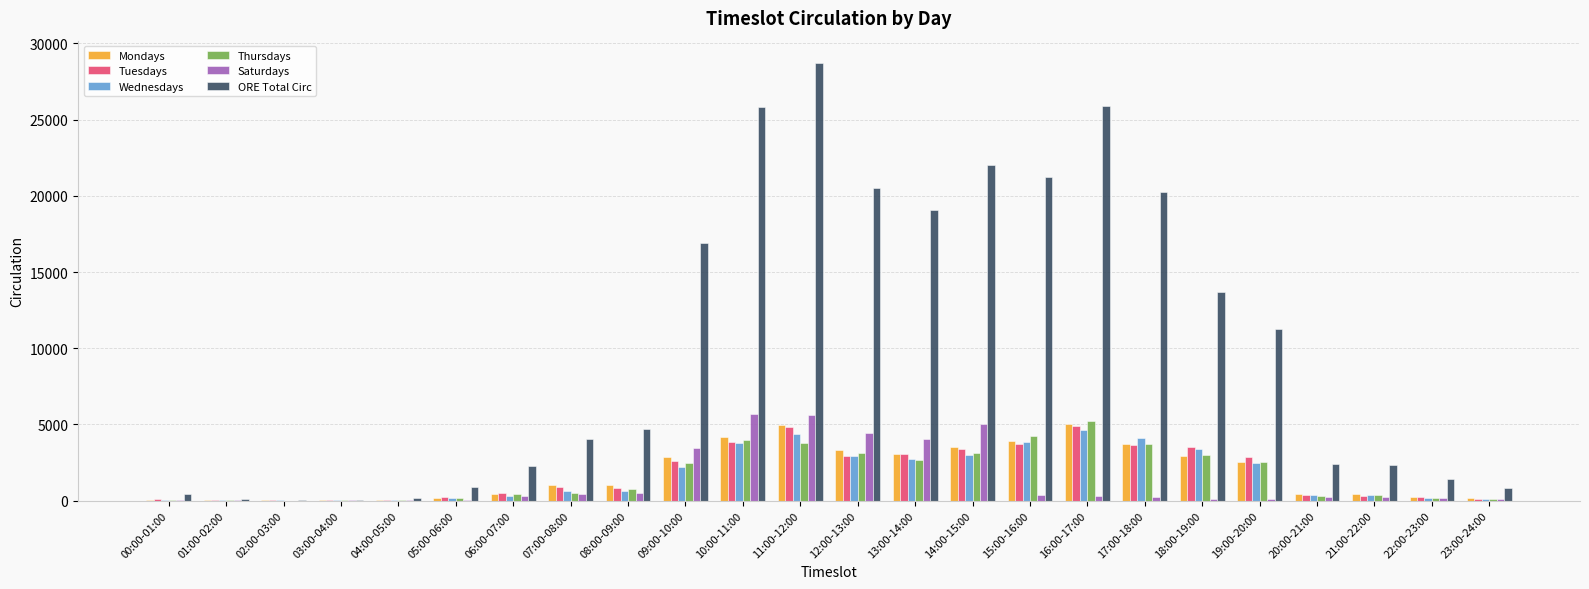

How many series are shown in this chart?

6